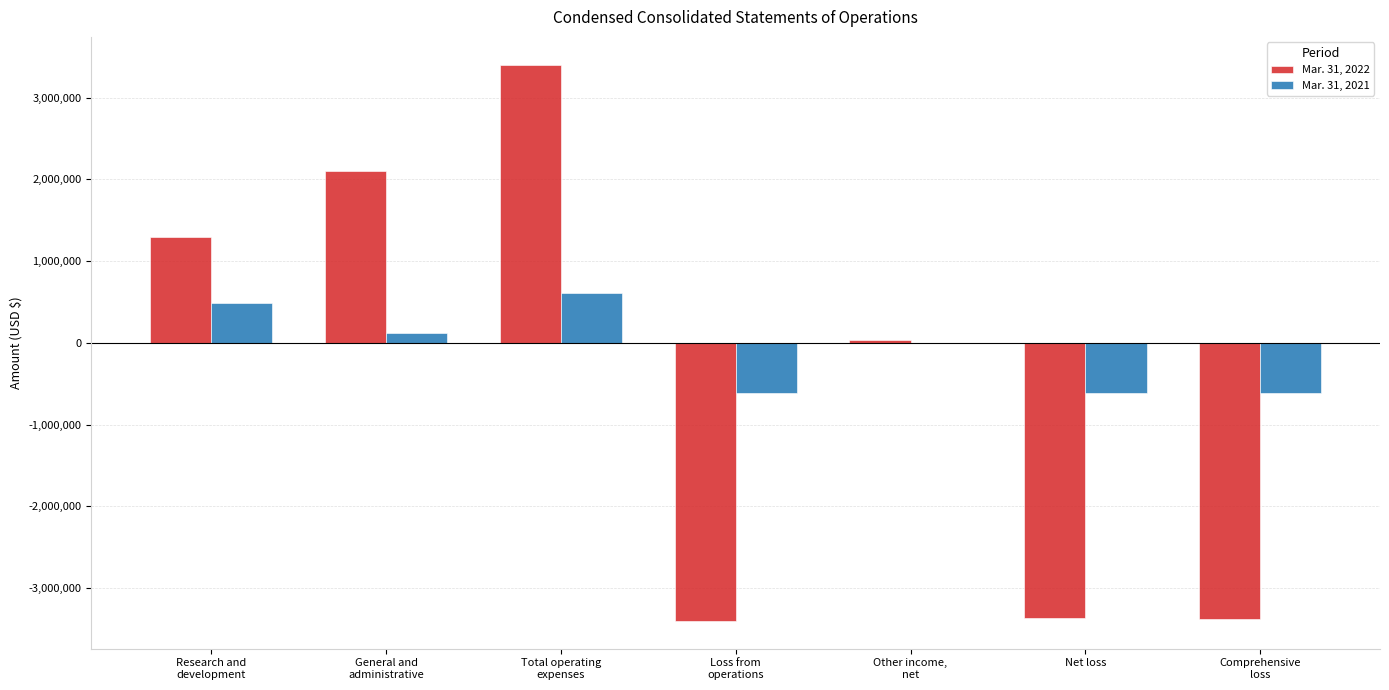

Which series has the largest total across all categories?

Mar. 31, 2021